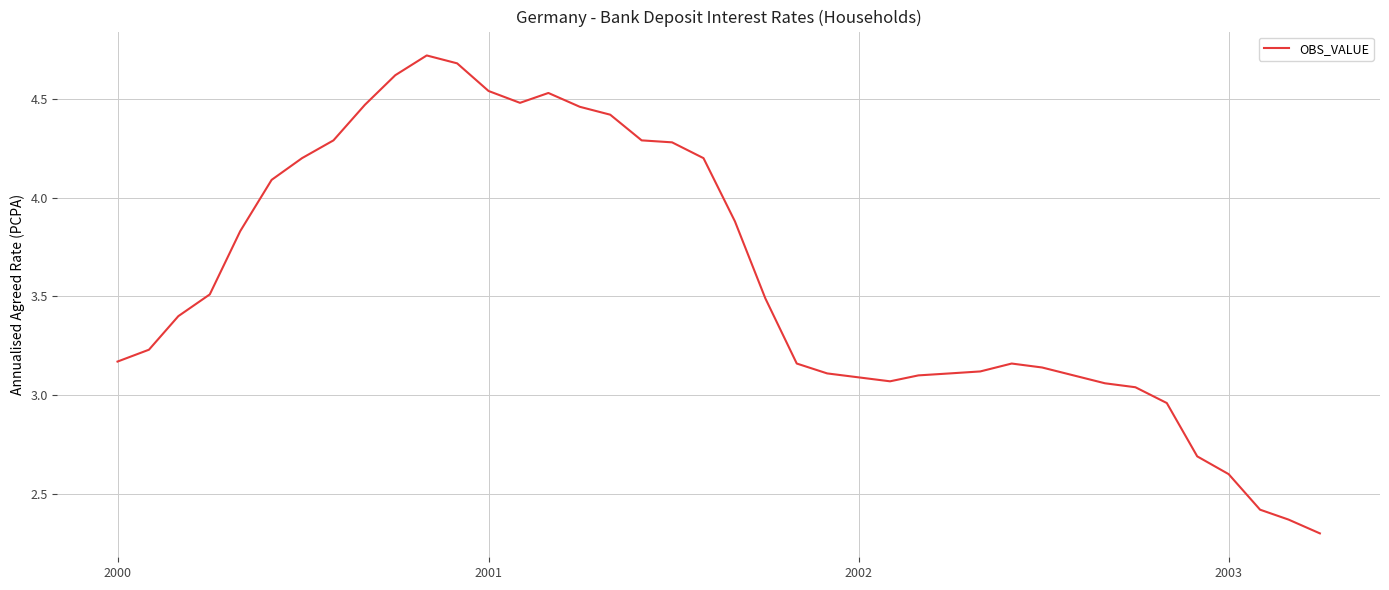

What is the greatest value displayed?

4.7